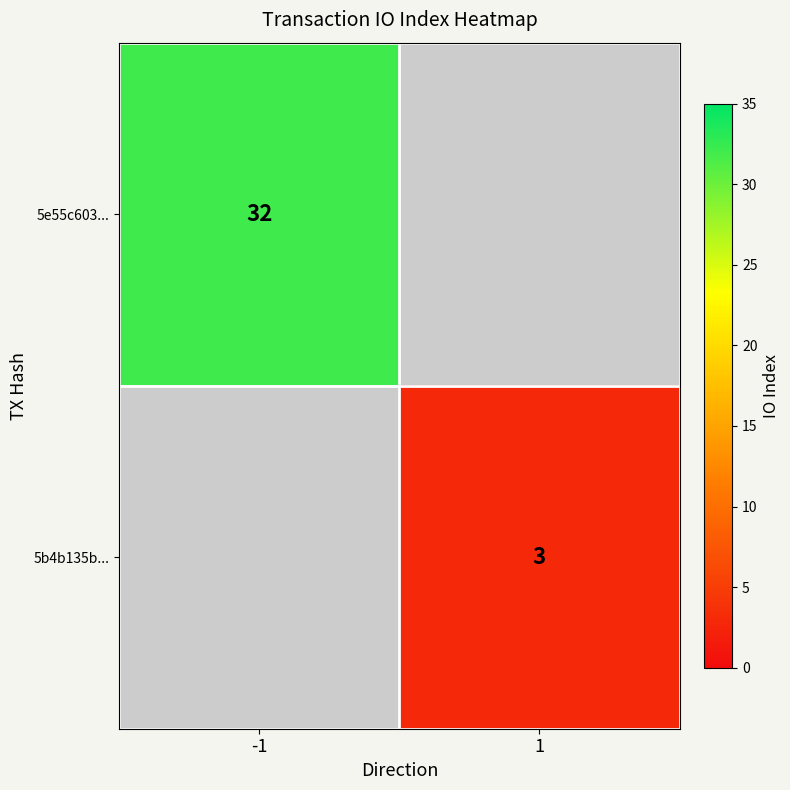

The value of 5b4b135b... at 1 is 3. True or false?

True